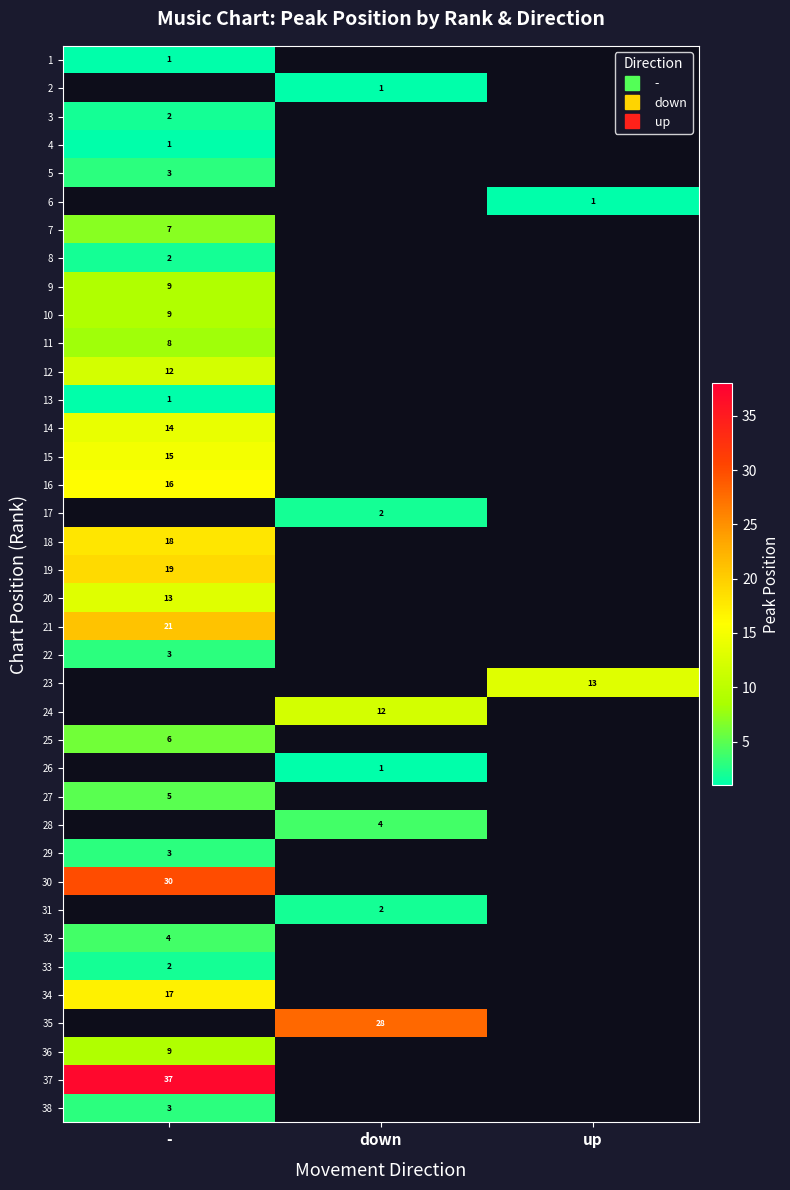

What is the greatest value displayed?

37.0